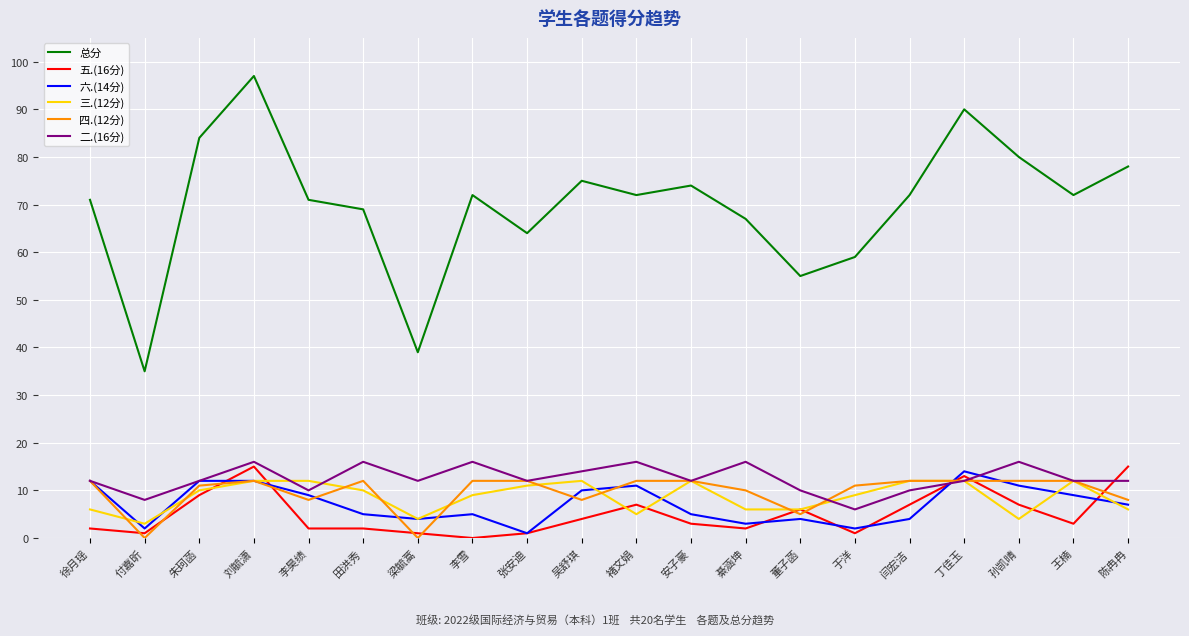

True or false: 五.(16分) and 总分 intersect in this chart.

False